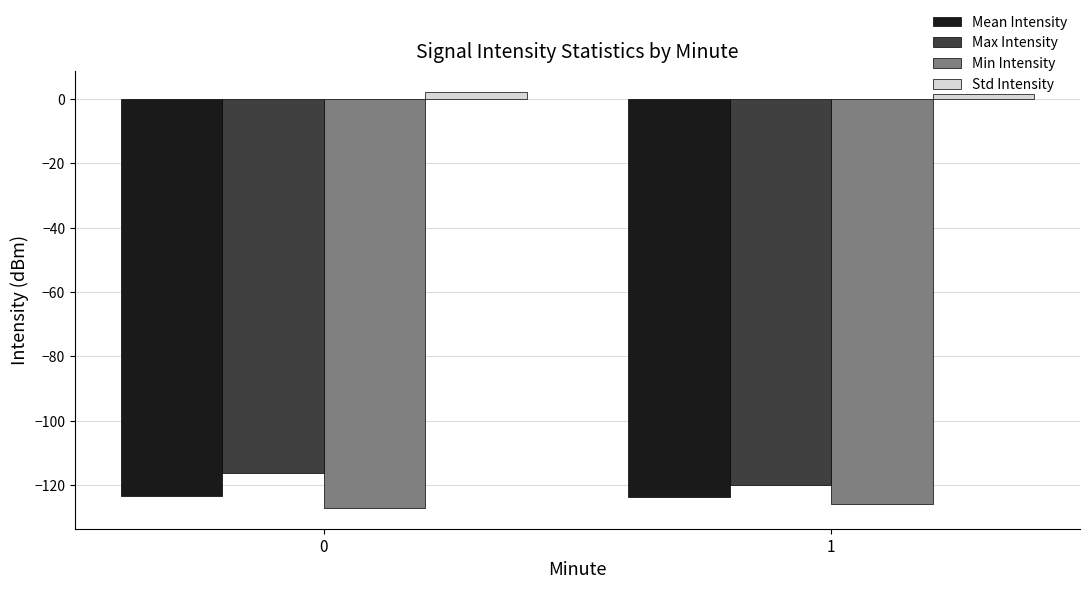

What is the value of the Max Intensity bar at the 1st from the left?

-116.1